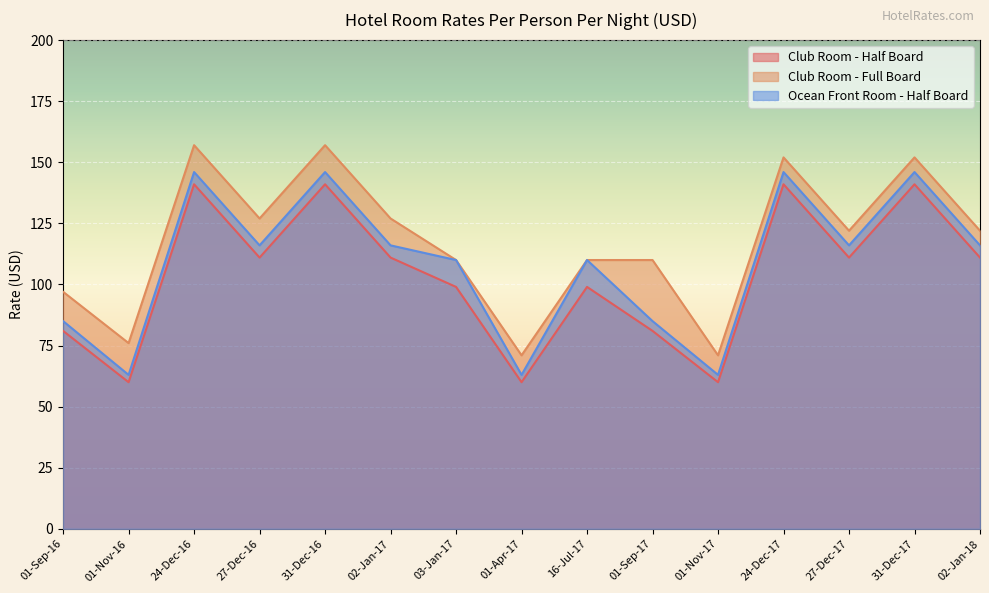

Reading left to right, extract all data points from this chart.

Club Room - Half Board: 81	60	141	111	141	111	99	60	99	81	60	141	111	141	111
Club Room - Full Board: 97	76	157	127	157	127	110	71	110	110	71	152	122	152	122
Ocean Front Room - Half Board: 85	63	146	116	146	116	110	63	110	85	63	146	116	146	116